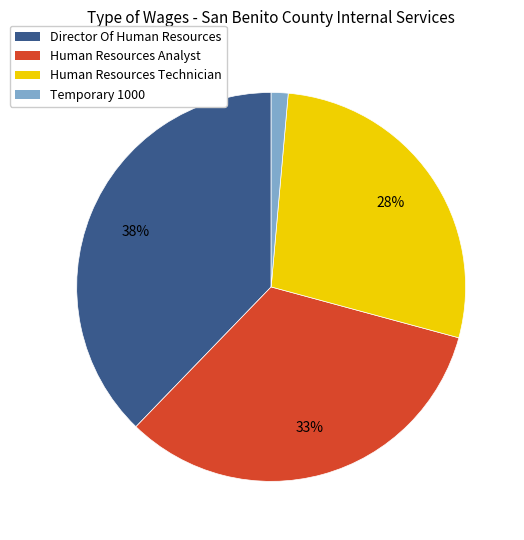

To the nearest percent, what is the difference between the Human Resources Technician and Director Of Human Resources slice percentages?

10%